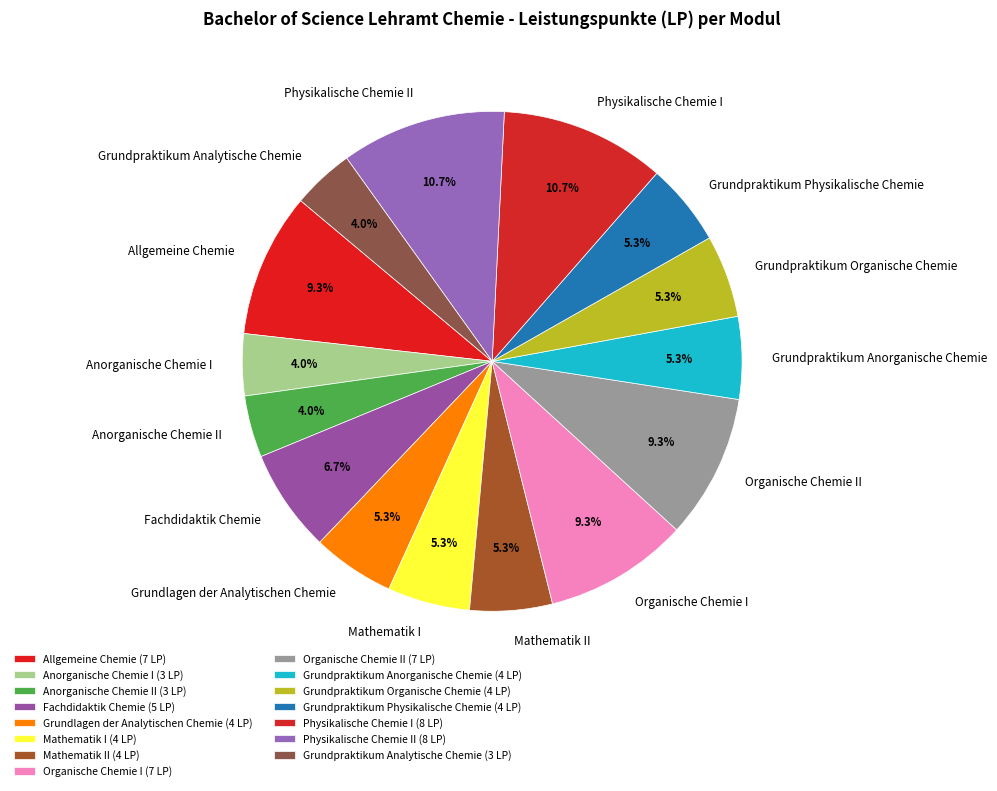

Which has a higher value, Organische Chemie II or Grundpraktikum Anorganische Chemie?

Organische Chemie II